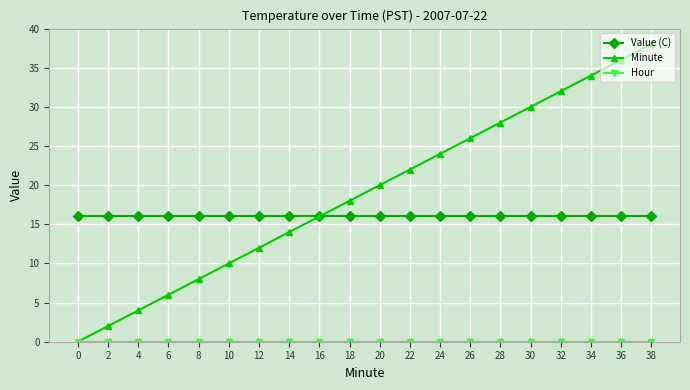

How many lines are shown in the chart?

3